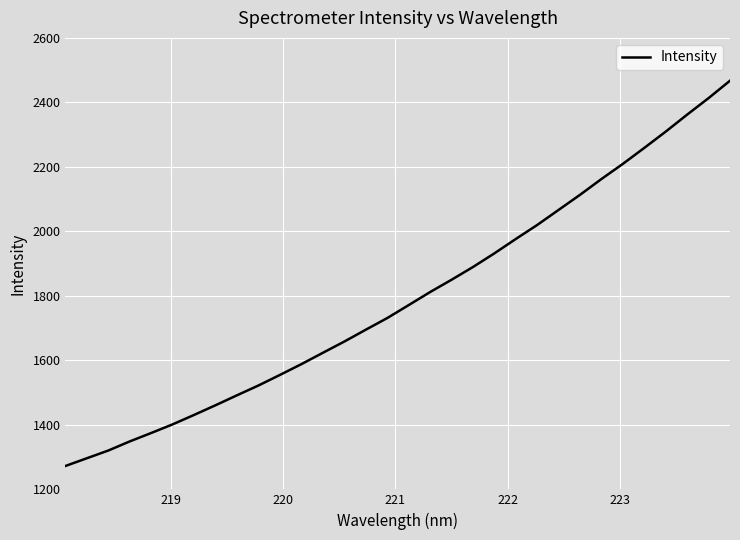

What is the greatest value displayed?

2467.2